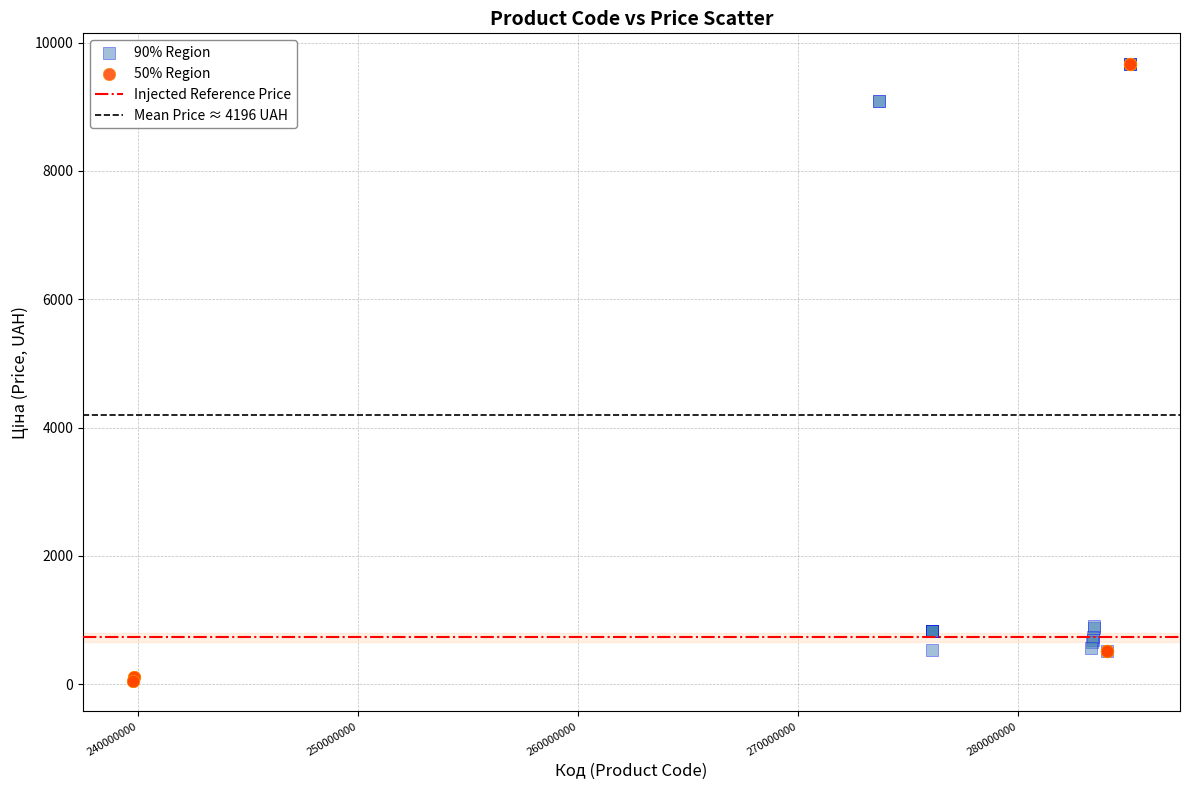

Which series has the widest spread of Y values?

50% Region